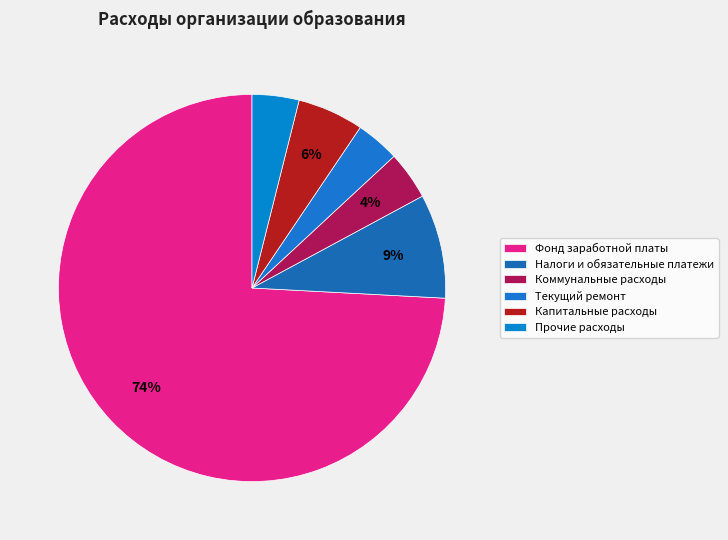

Is it true that Коммунальные расходы is 4% of the pie?

True